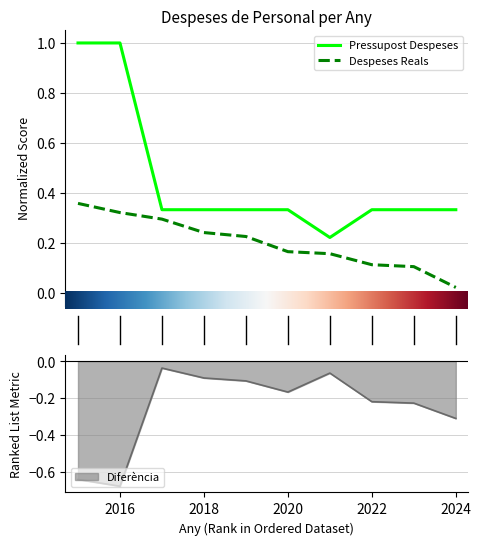

What is the maximum value for Despeses Reals?

0.4